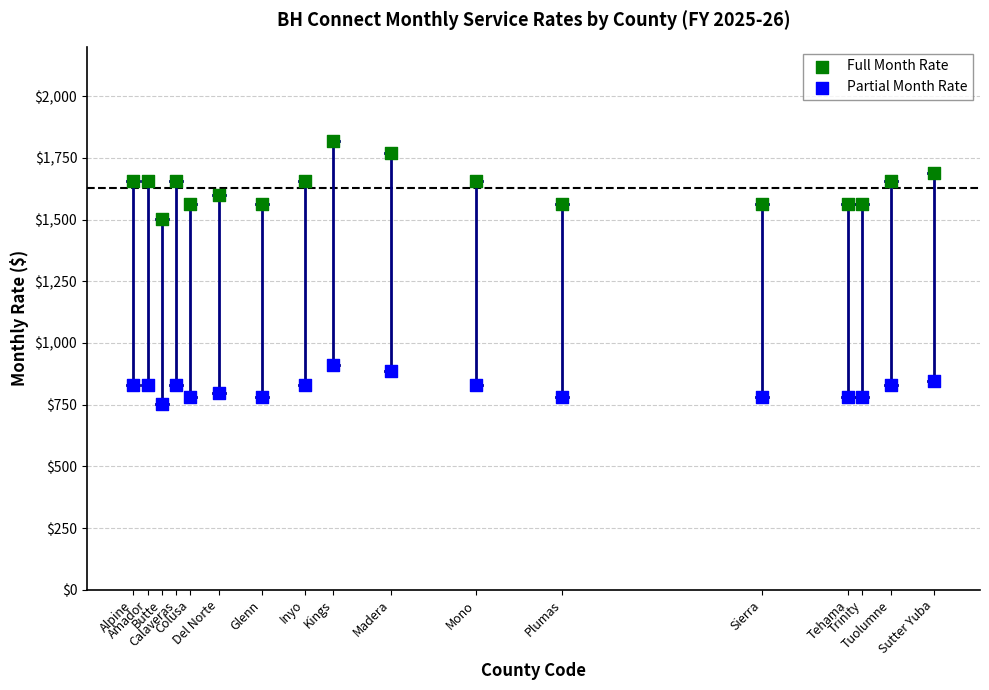

Which series reaches the maximum Y coordinate?

Full Month Rate